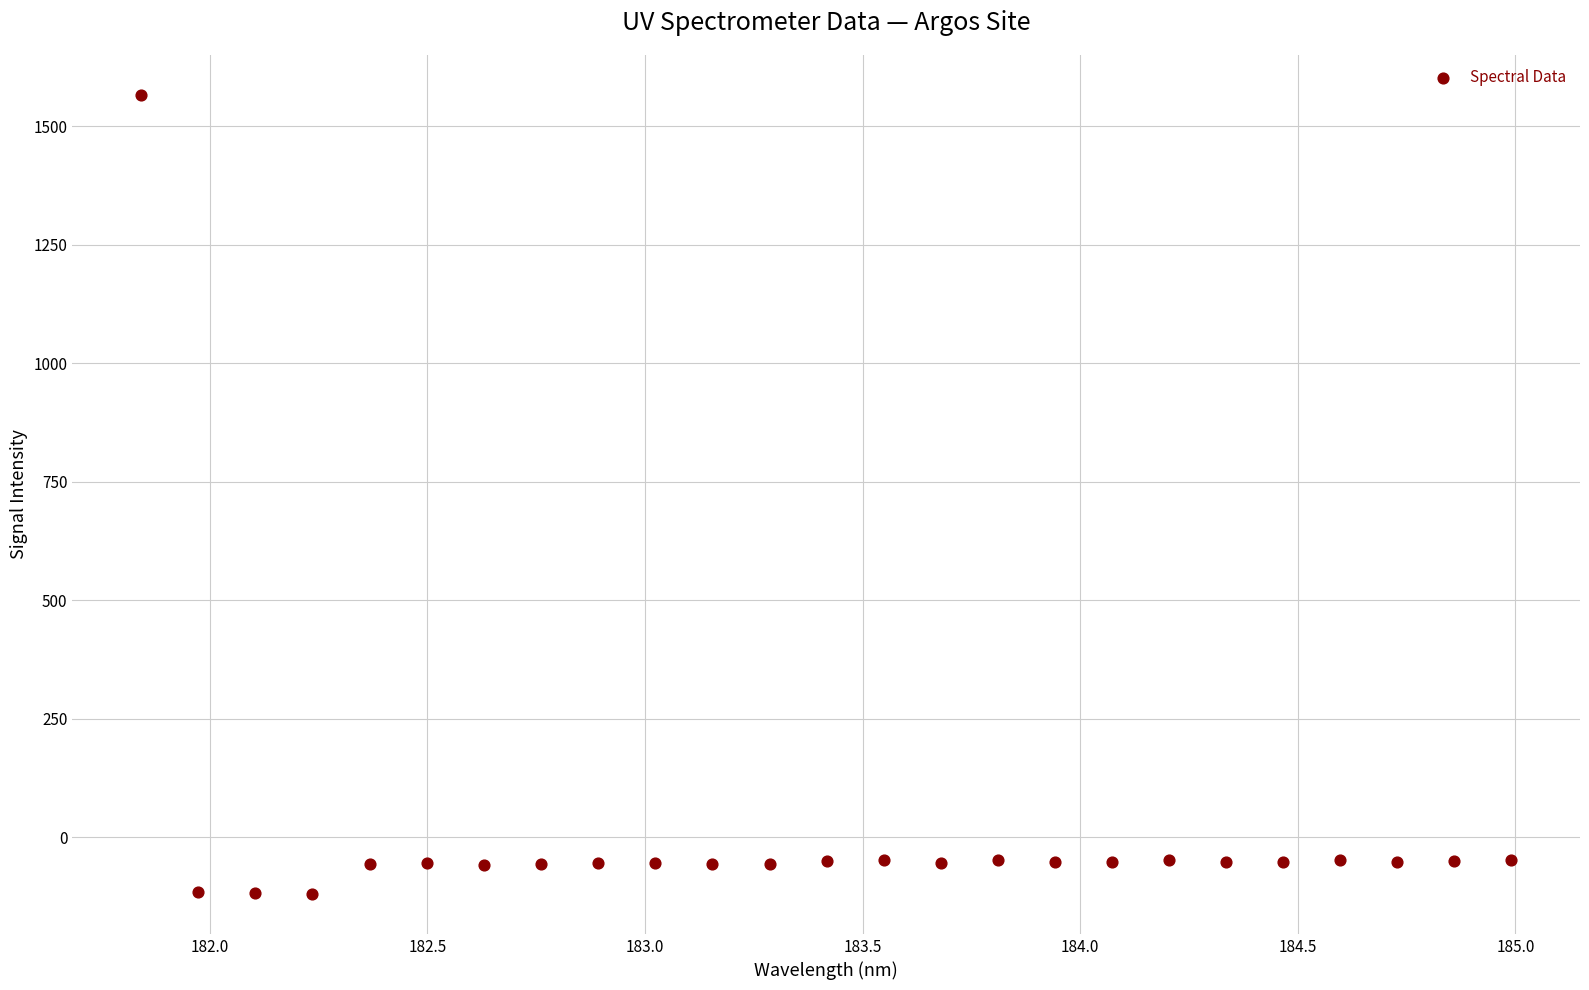

What is the range of X values (max minus min)?

3.1